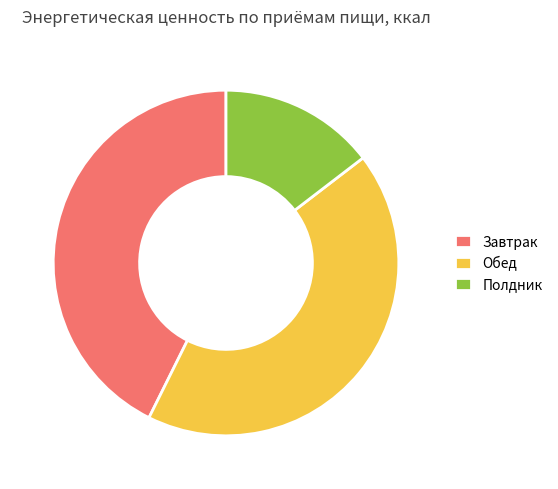

Between Обед and Полдник, which is larger?

Обед